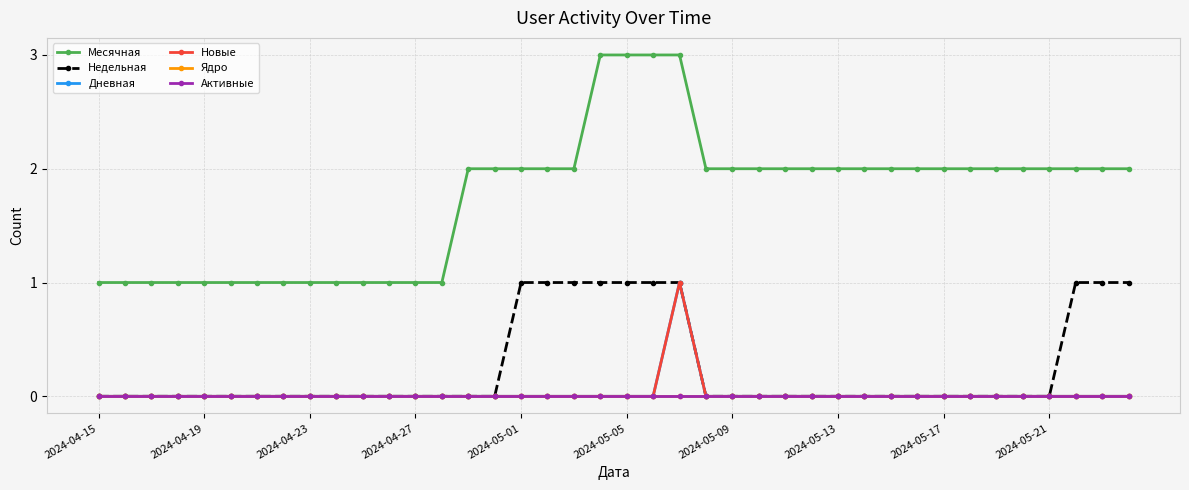

How many lines are shown in the chart?

6